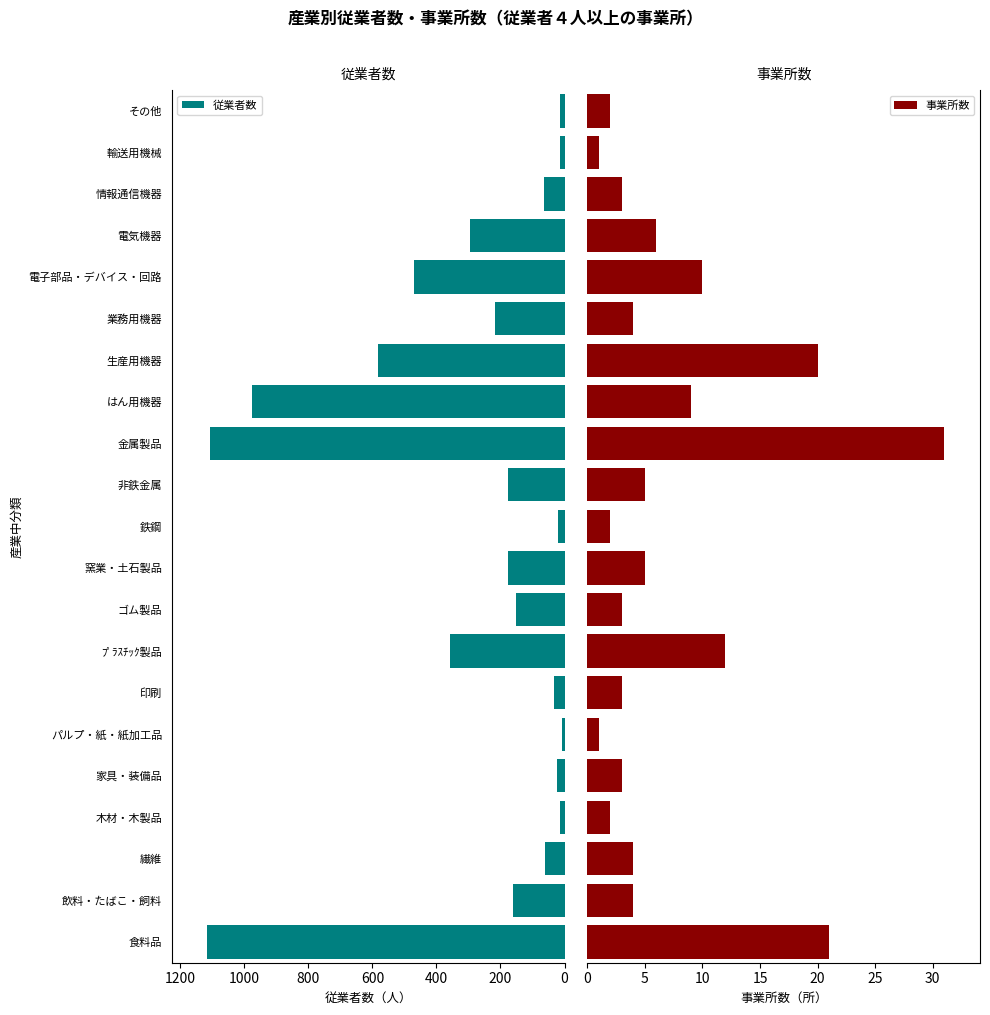

What is the average value of the 従業者数 series?

287